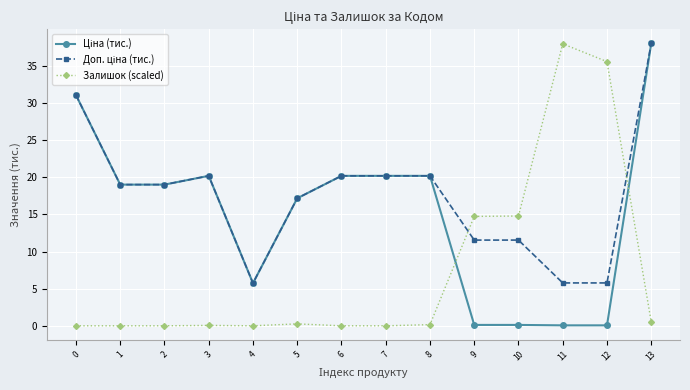

Between 0 and 11, which series saw the biggest shift?

Залишок (scaled)